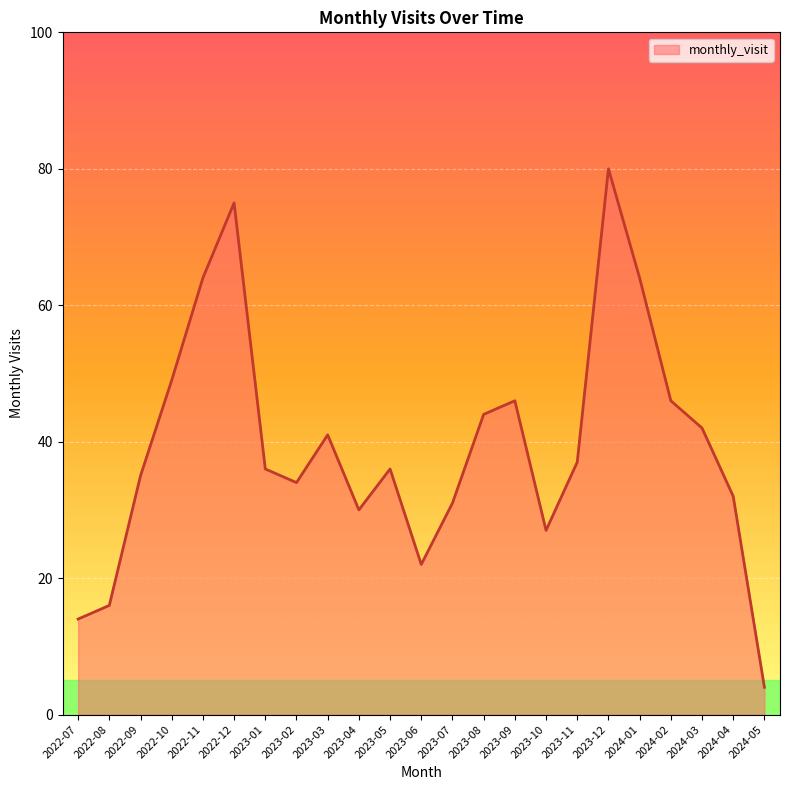

Which has a higher value, 2022-11 or 2023-11?

2022-11